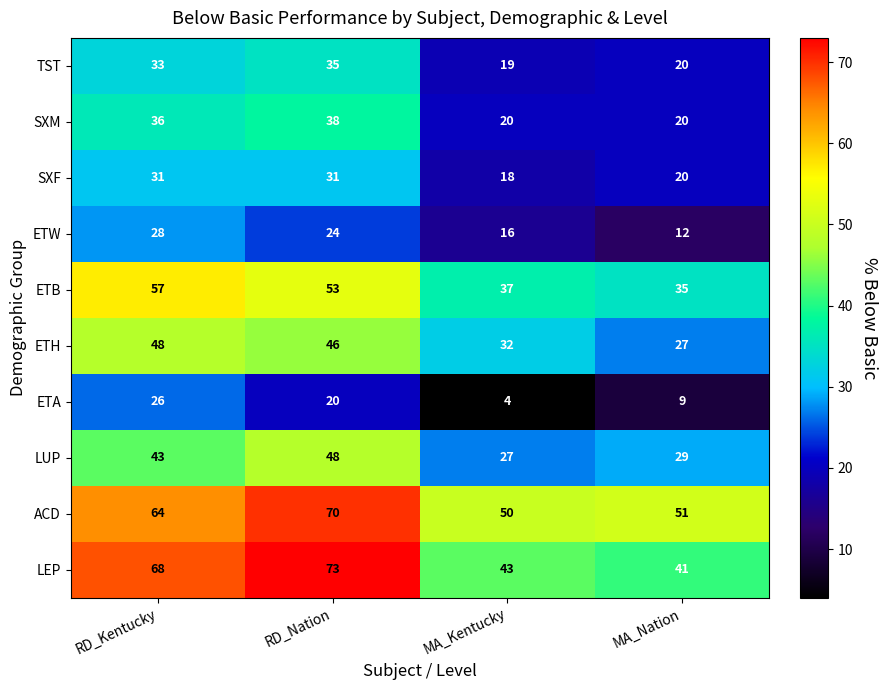

The ETB series shows 19 at RD_Nation. True or false?

False